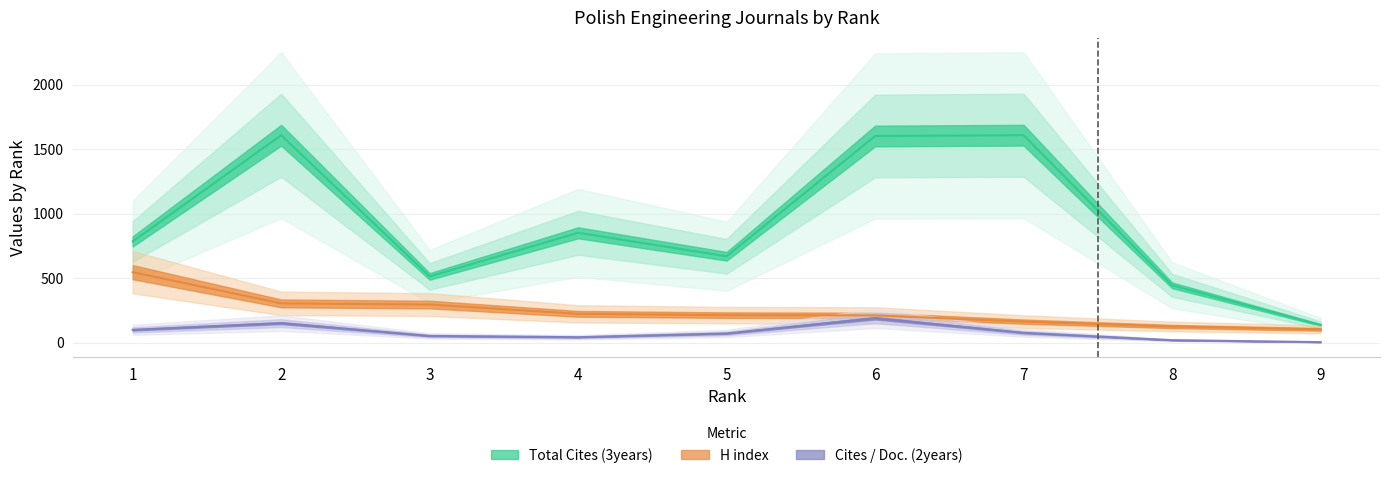

What is the sum of all Total Cites (3years) values?

8213